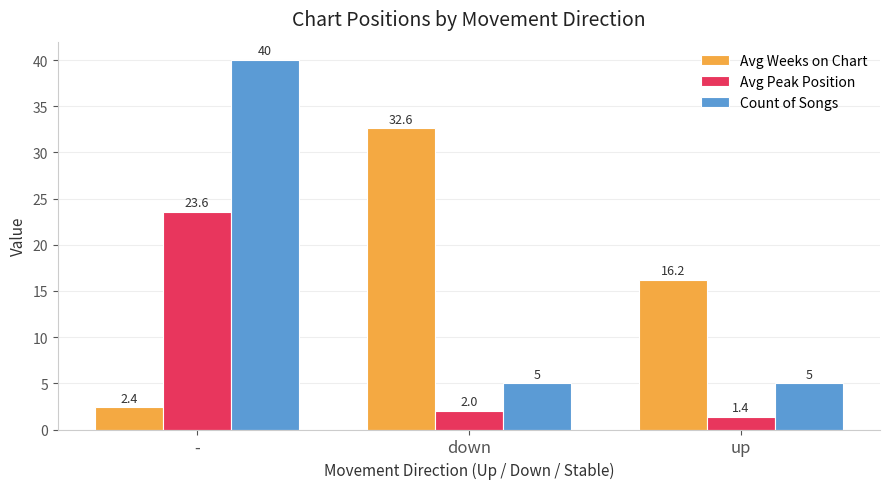

Is the value of Count of Songs at up greater than the value of Avg Weeks on Chart at up?

No